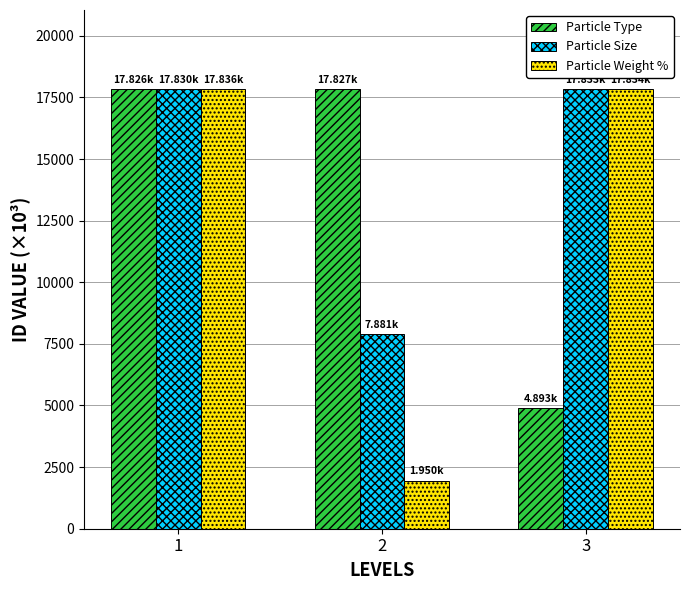

List the series in order of their overall mean, lowest first.

Particle Weight %, Particle Type, Particle Size